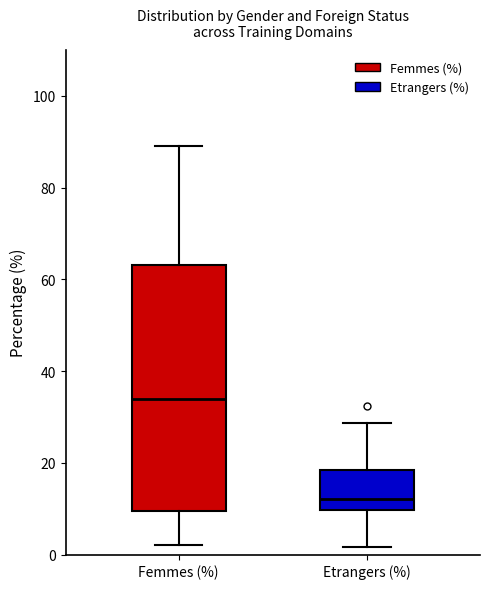

Reading left to right, transcribe this box plot: for each box, give where its median line is, the range the box spans, and where its two whiskers end, as read against the y-axis. The values are not printed on the chart, so give them approximately, as read against the axis.

Femmes (%): median 34, box 10 to 64, whiskers 2 to 90
Etrangers (%): median 12, box 10 to 18, whiskers 2 to 28